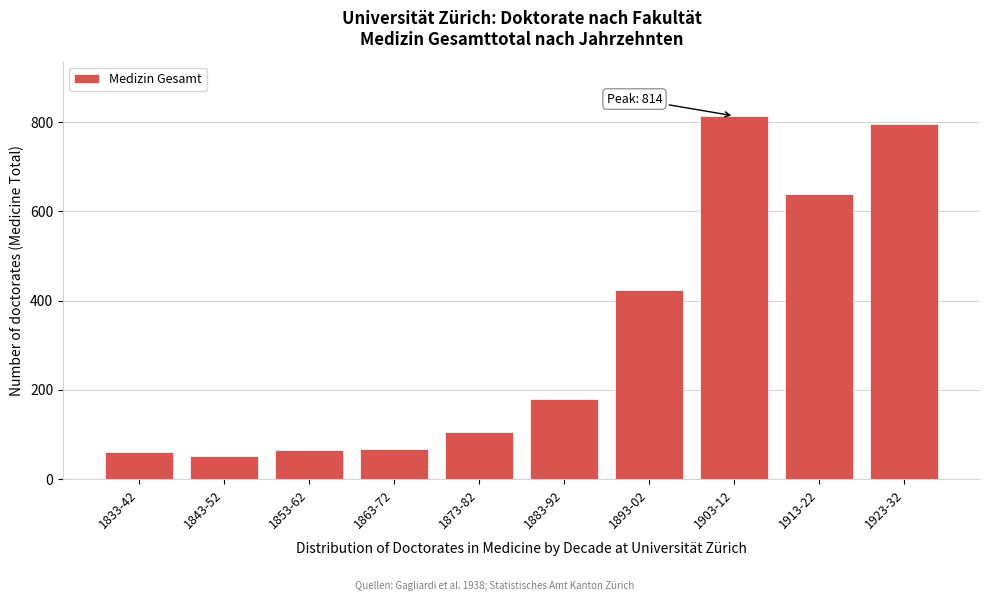

The chart shows a value of 1083 at 1913-22. True or false?

False